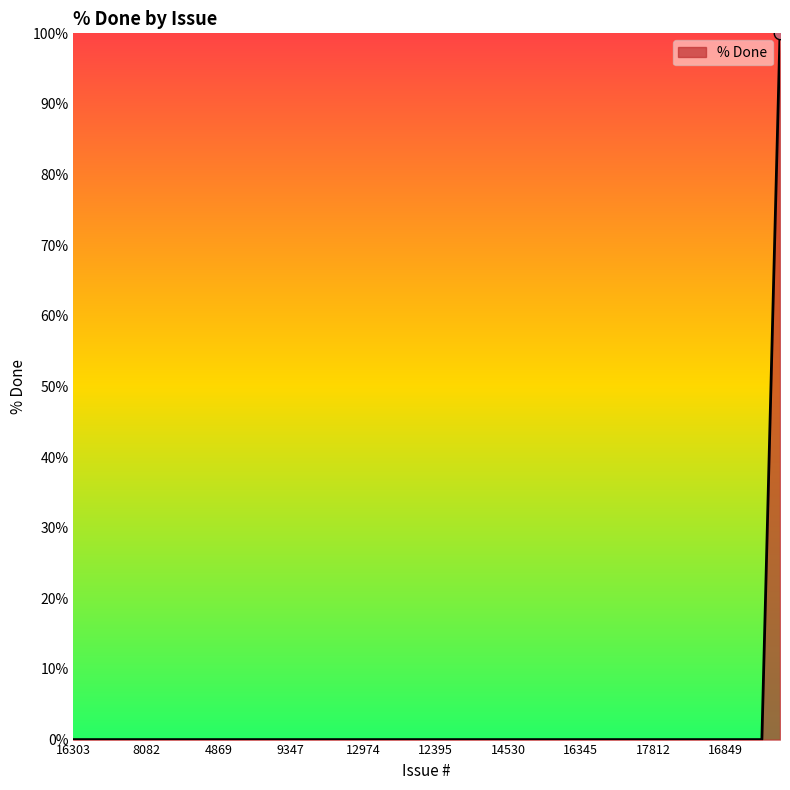

What is the maximum value shown in the chart?

100